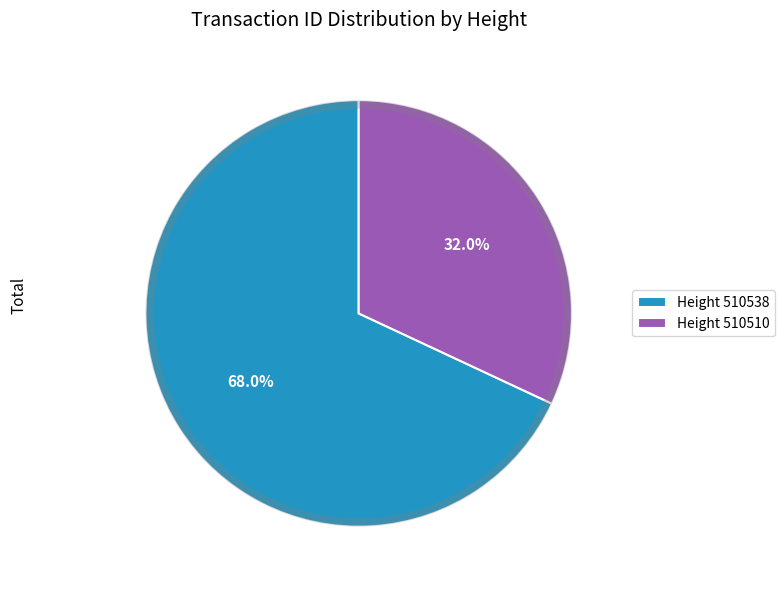

Combined, do Height 510510 and Height 510538 account for over 50%?

Yes